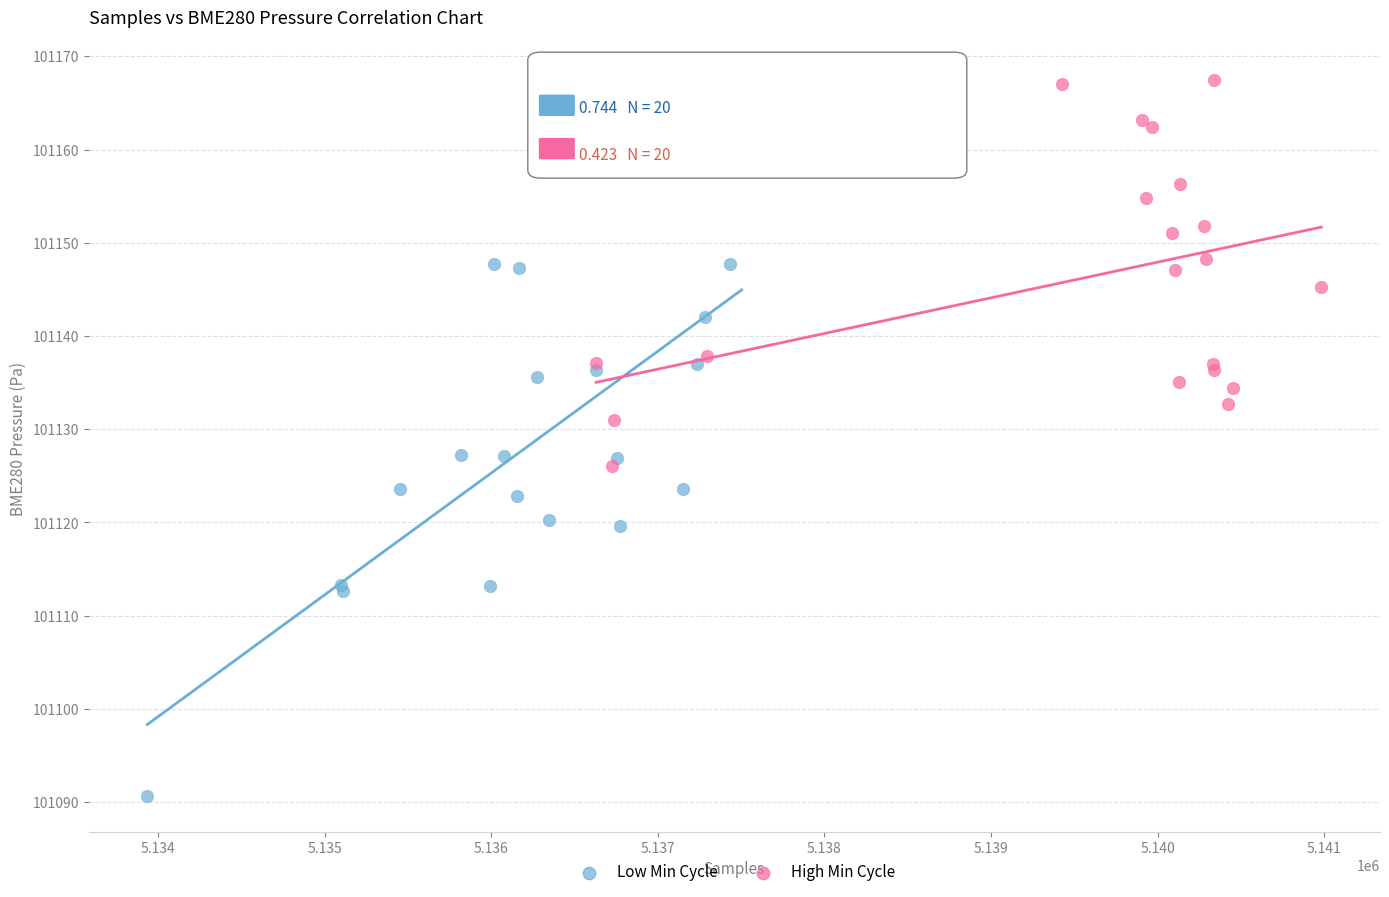

Which series reaches the maximum Y coordinate?

High Min Cycle